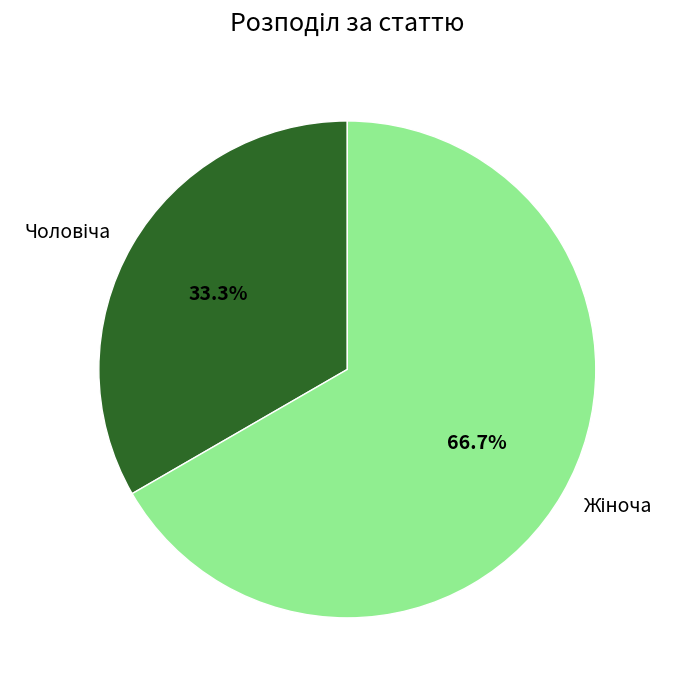

Does any single category account for the majority?

Yes